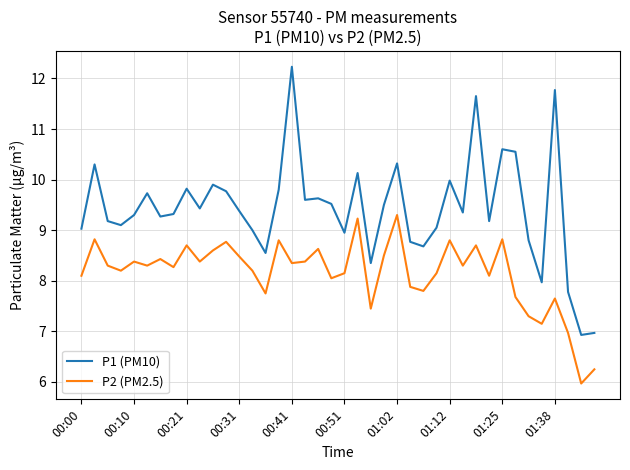

Which series has the largest range (max minus min)?

P1 (PM10)